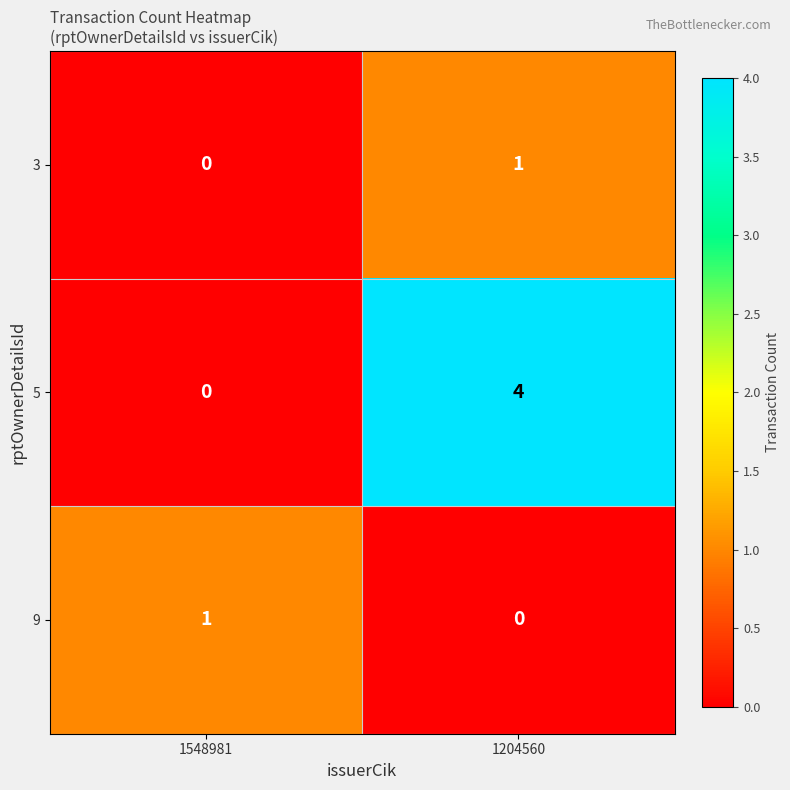

At 1204560, list the series in order from smallest to largest.

9, 3, 5